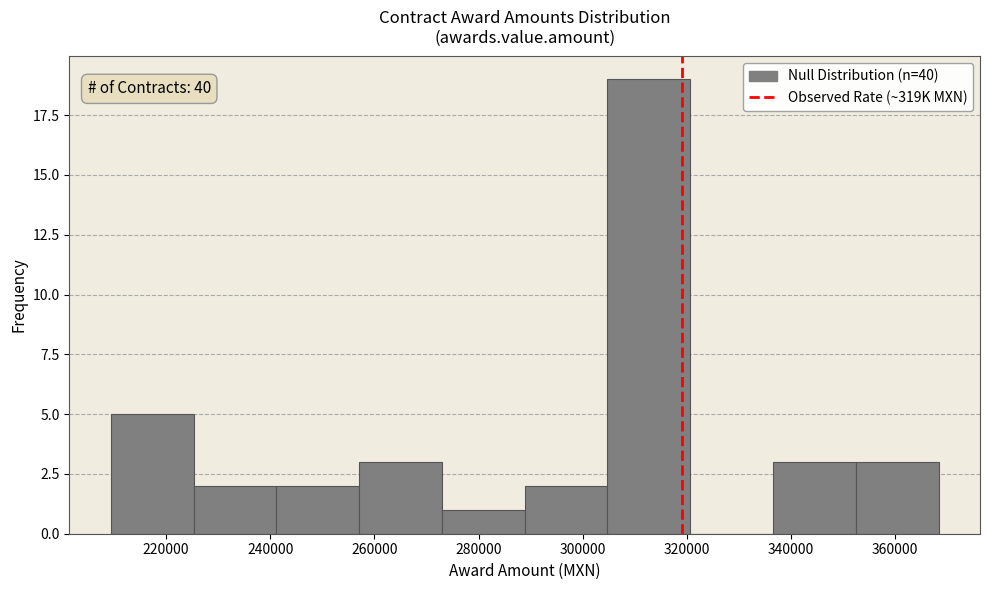

Over which range of the x-axis is the bar tallest?

304000 to 320000